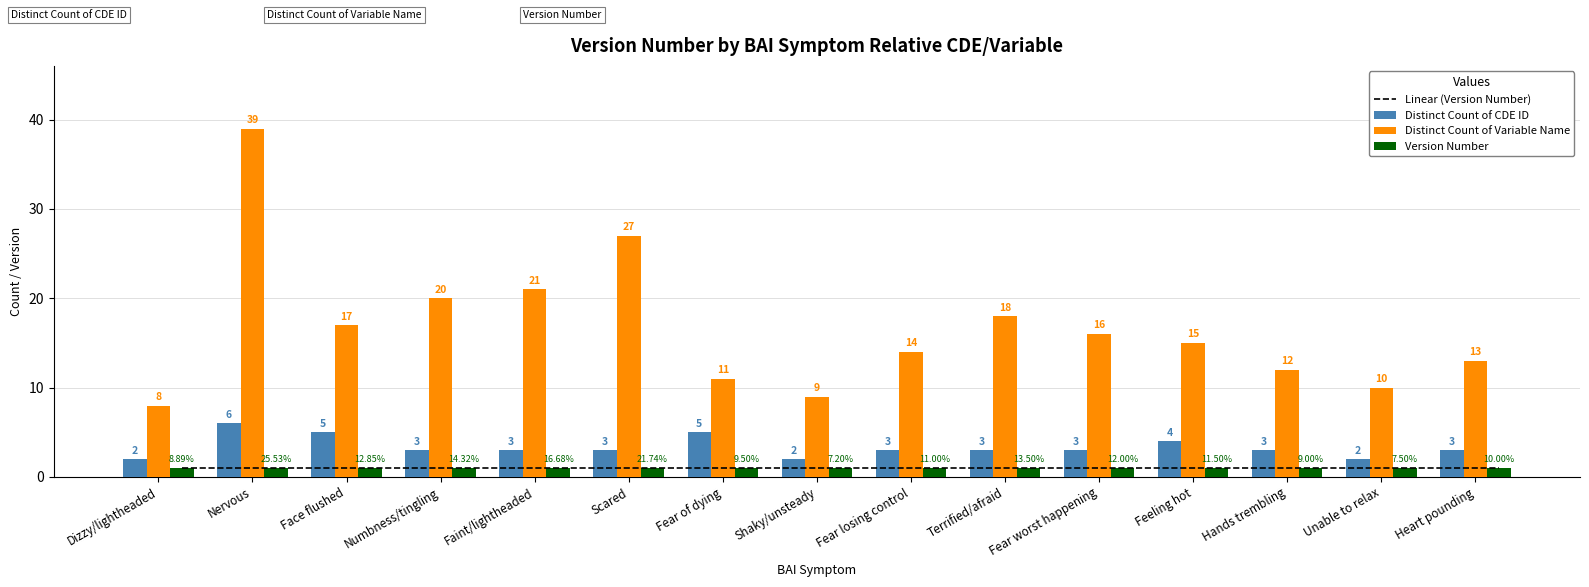

At which category is the sum across all series the highest?

Nervous